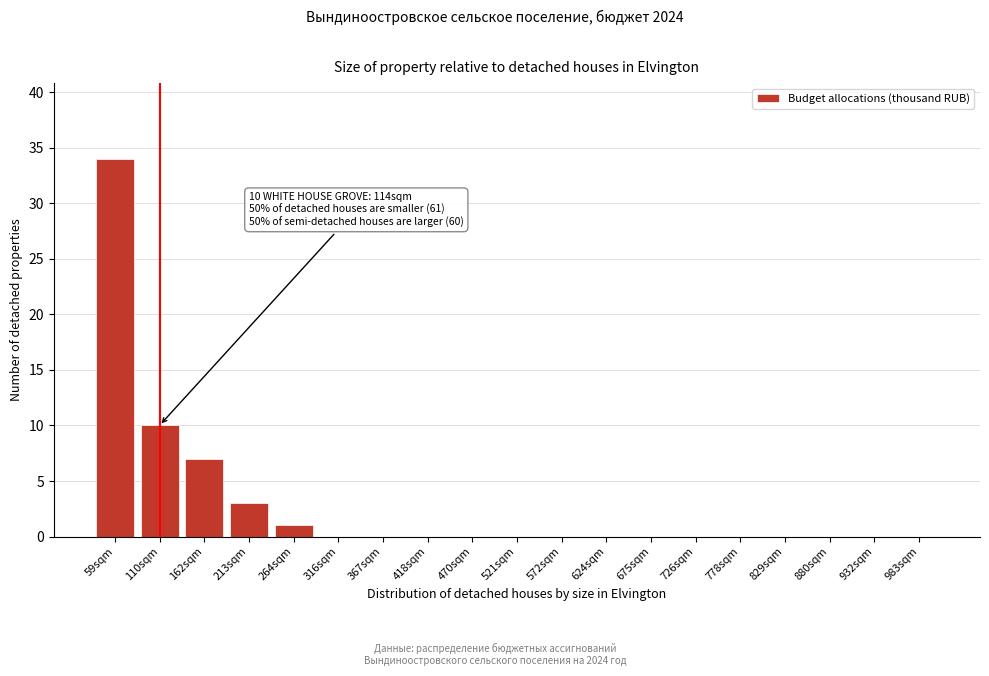

Reading left to right, extract all data points from this chart.

59sqm=34	110sqm=10	162sqm=7	213sqm=3	264sqm=1	316sqm=0	367sqm=0	418sqm=0	470sqm=0	521sqm=0	572sqm=0	624sqm=0	675sqm=0	726sqm=0	778sqm=0	829sqm=0	880sqm=0	932sqm=0	983sqm=0